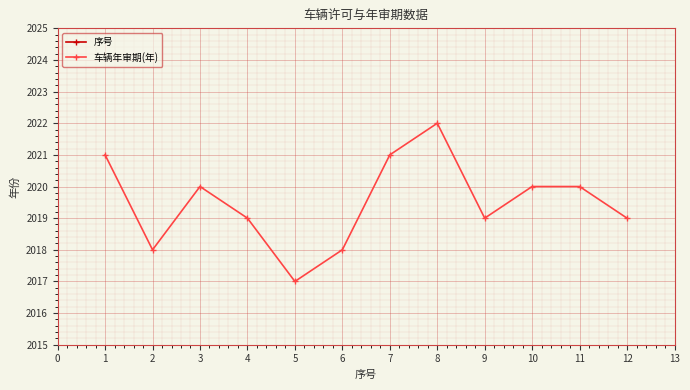

Which category has the highest value in the 车辆年审期(年) series?

8